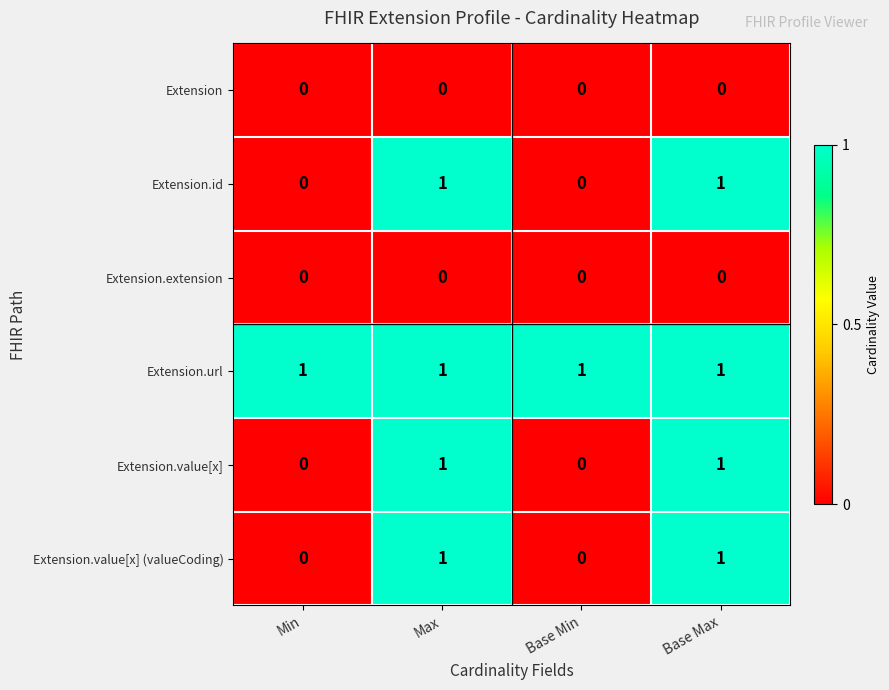

Which series has the largest total across all categories?

Extension.url